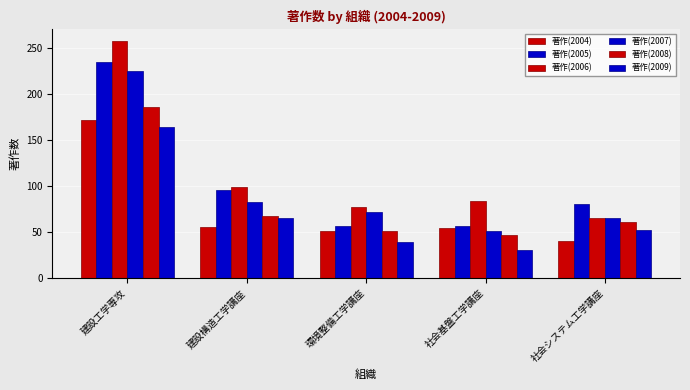

Reading left to right, transcribe all the data shown in this chart.

著作(2004): 172	55	51	54	40
著作(2005): 235	96	57	56	80
著作(2006): 257	99	77	84	65
著作(2007): 225	83	72	51	65
著作(2008): 186	67	51	47	61
著作(2009): 164	65	39	31	52